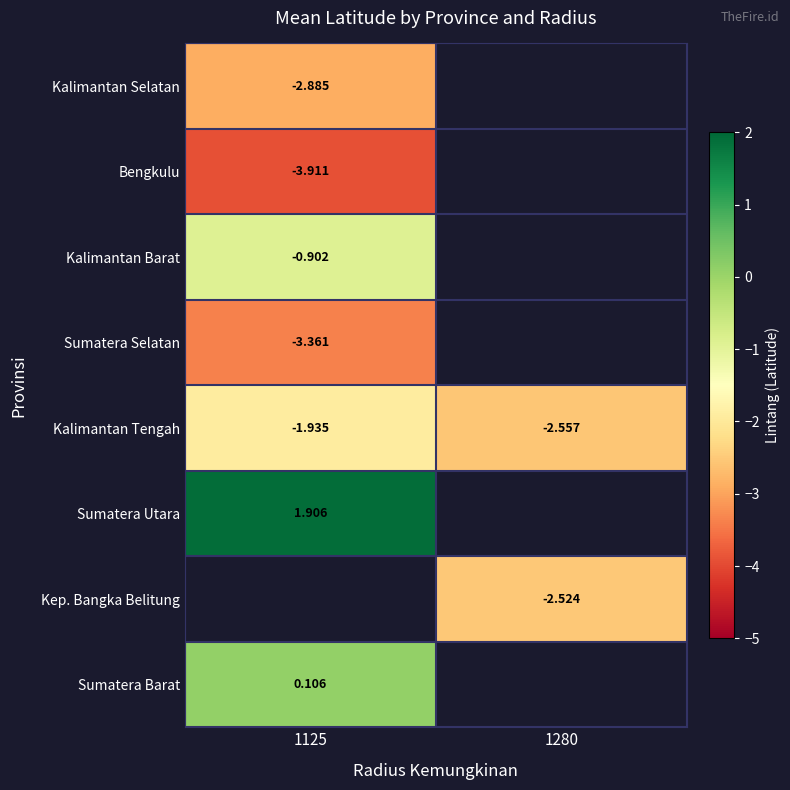

Is the value of Kalimantan Tengah at 1125 greater than the value of Kep. Bangka Belitung at 1280?

Yes